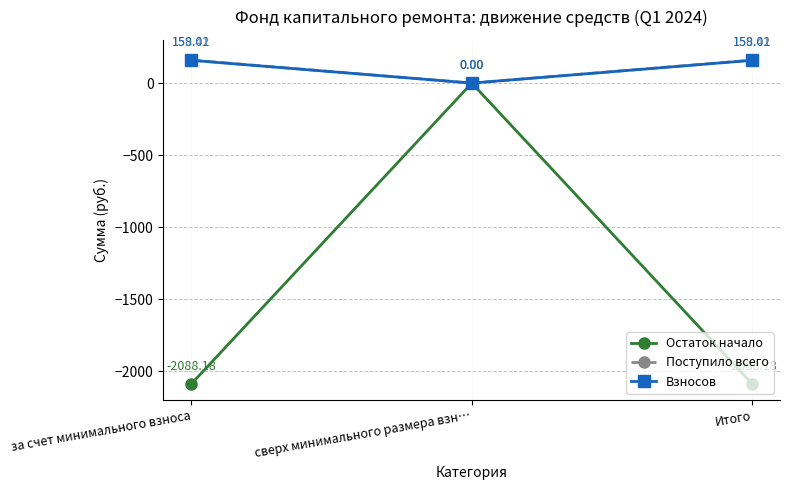

Count the number of data series in this chart.

3